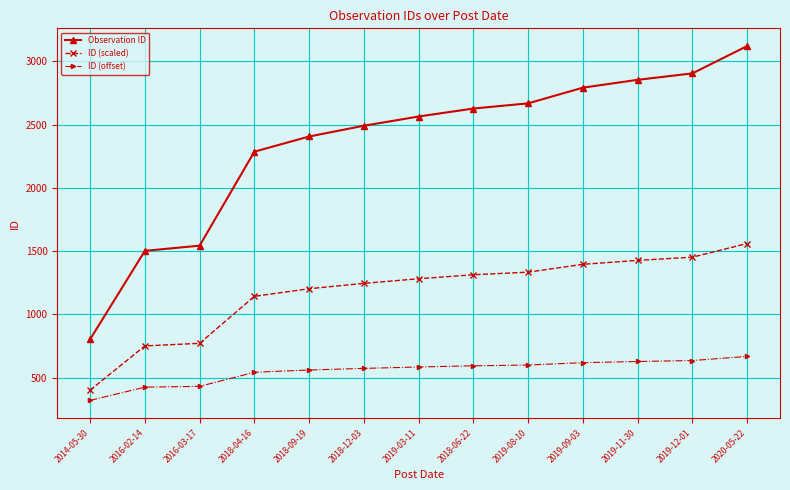

Which series has the largest total across all categories?

Observation ID